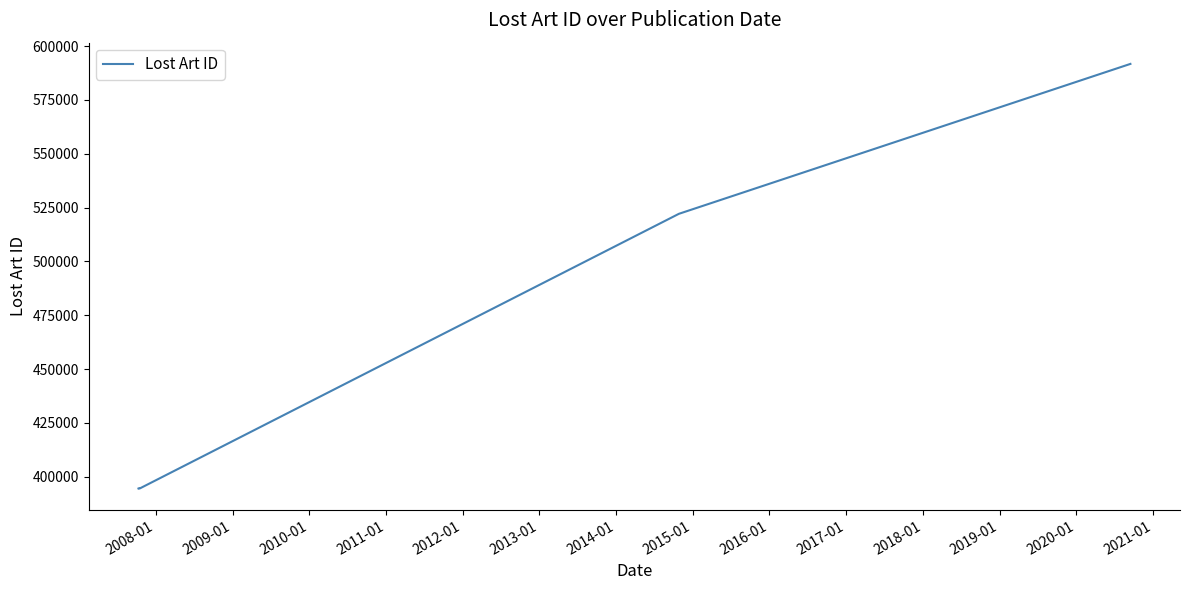

Does the chart have visible grid lines?

No